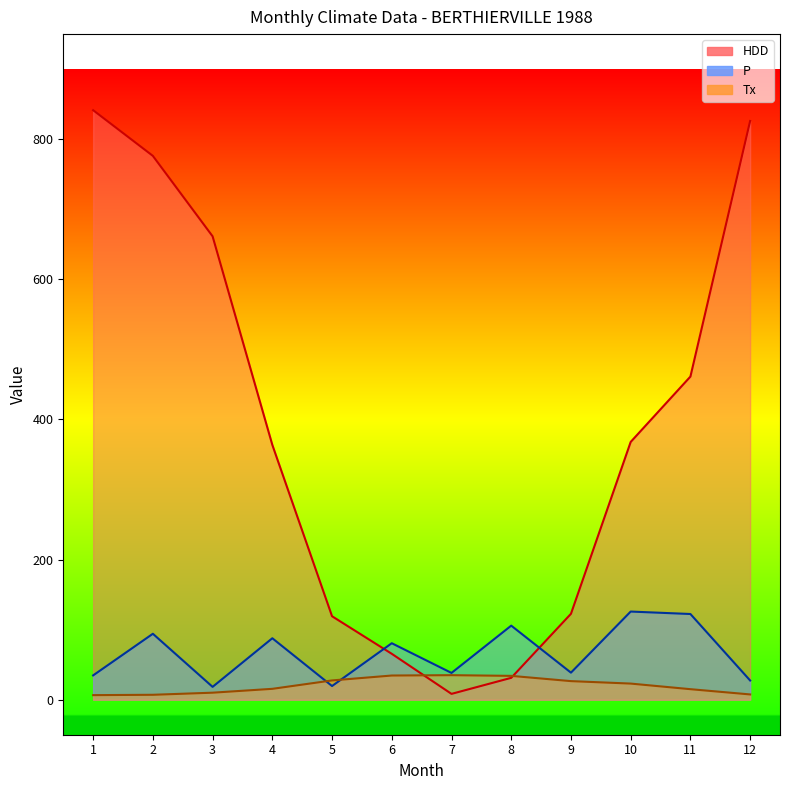

What is the value of the HDD point at the 12th from the left?

826.0